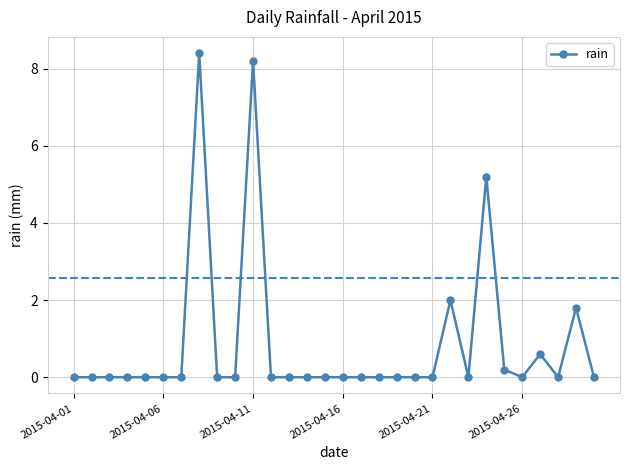

What is the greatest value displayed?

8.4